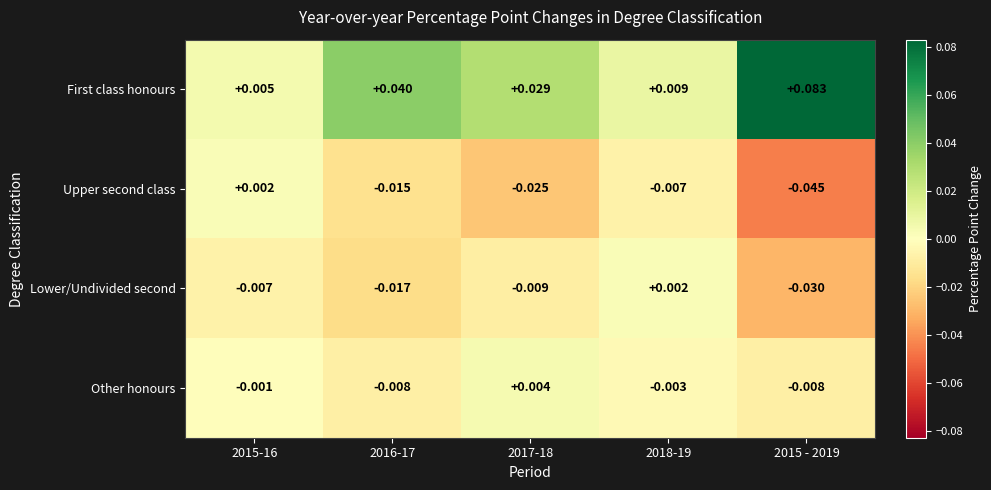

Rank the series at 2015-16 from lowest to highest value.

Lower/Undivided second, Other honours, Upper second class, First class honours